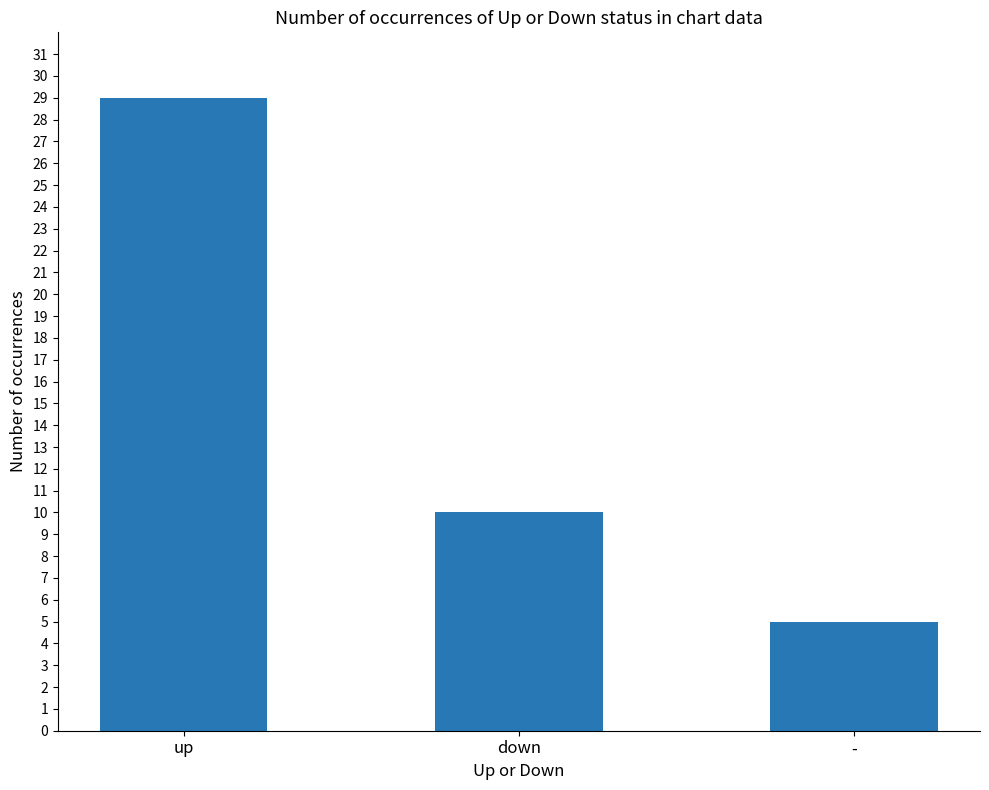

Count the number of data series in this chart.

1